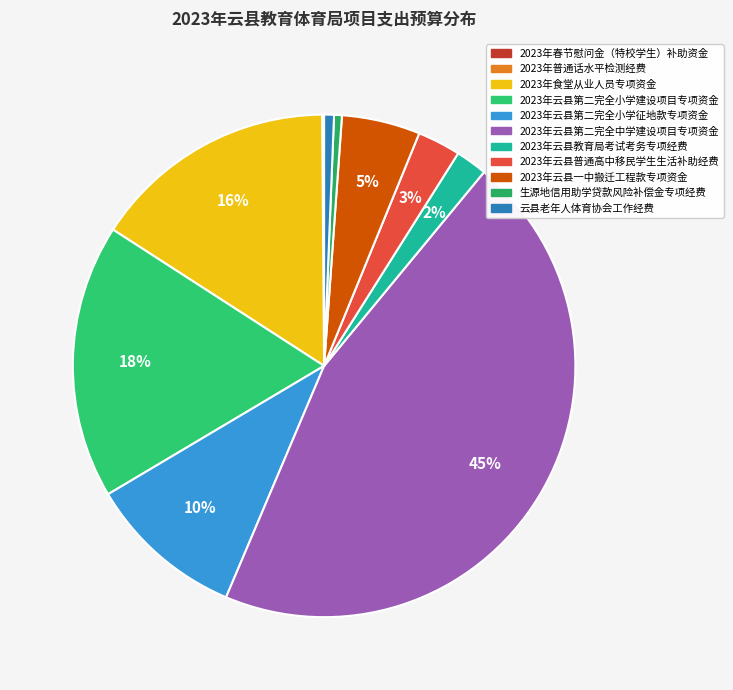

How much of the chart is everything except 2023年云县第二完全中学建设项目专项资金?

54.6%